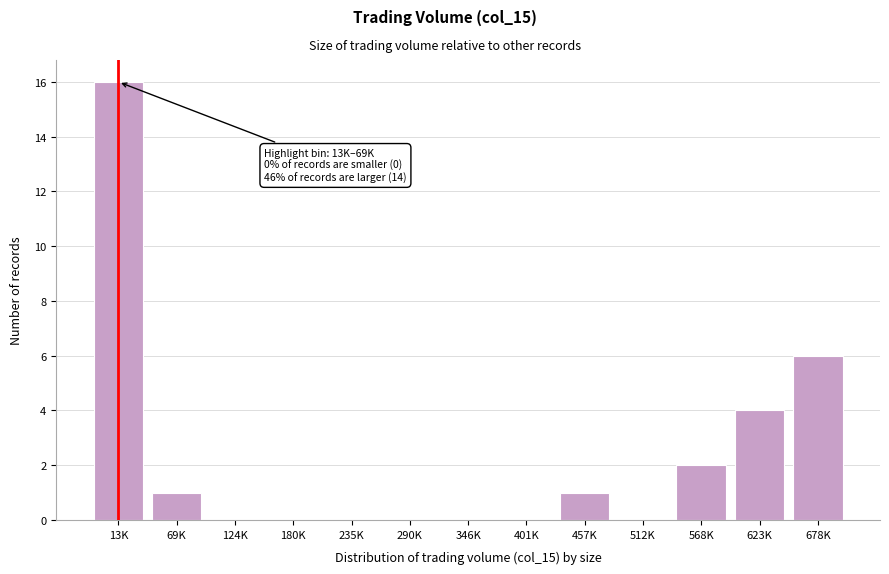

Reading left to right, list all the values displayed in this chart.

13K=16	69K=1	124K=0	180K=0	235K=0	290K=0	346K=0	401K=0	457K=1	512K=0	568K=2	623K=4	678K=6